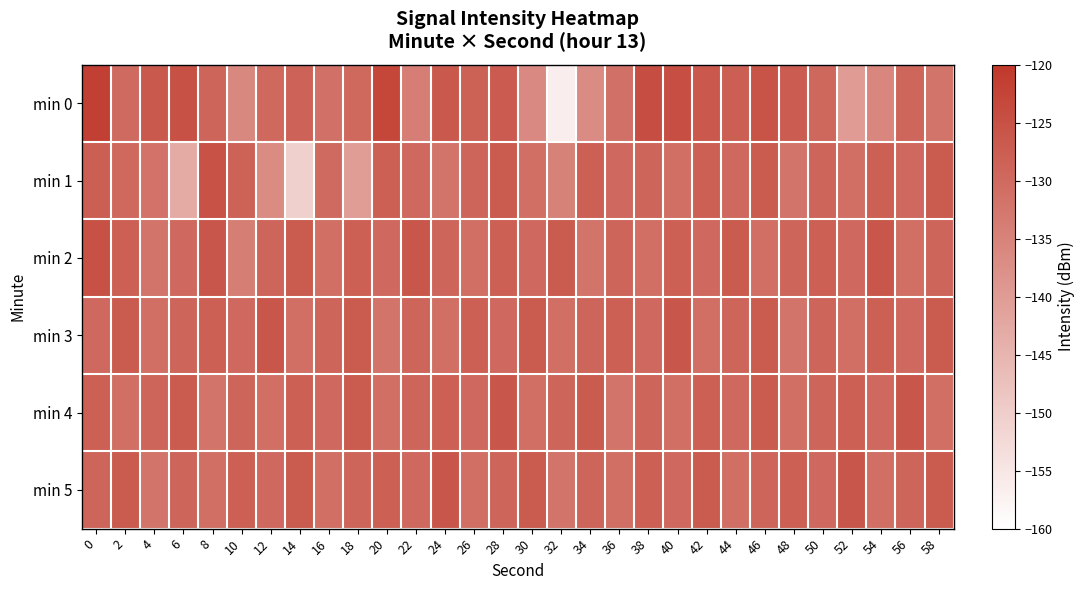

Reading right to left, list all the values displayed in this chart.

min 0: 58=-132.0	56=-129.2	54=-135.7	52=-140.0	50=-129.4	48=-127.3	46=-125.7	44=-127.8	42=-126.5	40=-124.5	38=-124.2	36=-131.1	34=-136.6	32=-156.6	30=-136.3	28=-127.1	26=-128.2	24=-126.6	22=-134.2	20=-123.0	18=-129.7	16=-131.3	14=-128.6	12=-129.8	10=-136.2	8=-129.0	6=-125.1	4=-126.7	2=-130.1	0=-121.7
min 1: 58=-127.0	56=-130.0	54=-128.0	52=-131.0	50=-129.0	48=-132.0	46=-127.0	44=-130.0	42=-128.0	40=-131.0	38=-129.0	36=-130.0	34=-128.0	32=-135.0	30=-131.0	28=-127.0	26=-129.0	24=-132.0	22=-130.0	20=-128.0	18=-140.2	16=-130.1	14=-150.6	12=-136.8	10=-128.5	8=-125.2	6=-143.1	4=-131.6	2=-129.7	0=-127.9
min 2: 58=-129.0	56=-131.0	54=-126.0	52=-130.0	50=-128.0	48=-129.0	46=-131.0	44=-127.0	42=-130.0	40=-128.0	38=-131.0	36=-129.0	34=-132.0	32=-127.0	30=-130.0	28=-128.0	26=-131.0	24=-129.0	22=-126.0	20=-130.0	18=-128.0	16=-131.0	14=-127.0	12=-129.0	10=-134.0	8=-126.0	6=-130.0	4=-132.0	2=-128.0	0=-125.0
min 3: 58=-127.0	56=-130.0	54=-128.0	52=-131.0	50=-129.0	48=-132.0	46=-127.0	44=-129.0	42=-131.0	40=-126.0	38=-130.0	36=-128.0	34=-129.0	32=-131.0	30=-127.0	28=-130.0	26=-128.0	24=-131.0	22=-129.0	20=-132.0	18=-127.0	16=-129.0	14=-131.0	12=-126.0	10=-130.0	8=-128.0	6=-129.0	4=-131.0	2=-127.0	0=-130.0
min 4: 58=-131.0	56=-126.0	54=-130.0	52=-128.0	50=-129.0	48=-131.0	46=-127.0	44=-130.0	42=-128.0	40=-131.0	38=-129.0	36=-132.0	34=-127.0	32=-129.0	30=-131.0	28=-126.0	26=-130.0	24=-128.0	22=-129.0	20=-131.0	18=-127.0	16=-130.0	14=-128.0	12=-131.0	10=-129.0	8=-132.0	6=-127.0	4=-129.0	2=-131.0	0=-128.0
min 5: 58=-127.0	56=-129.0	54=-131.0	52=-126.0	50=-130.0	48=-128.0	46=-129.0	44=-131.0	42=-127.0	40=-130.0	38=-128.0	36=-131.0	34=-129.0	32=-132.0	30=-127.0	28=-129.0	26=-131.0	24=-126.0	22=-130.0	20=-128.0	18=-129.0	16=-131.0	14=-127.0	12=-130.0	10=-128.0	8=-131.0	6=-129.0	4=-132.0	2=-127.0	0=-129.0